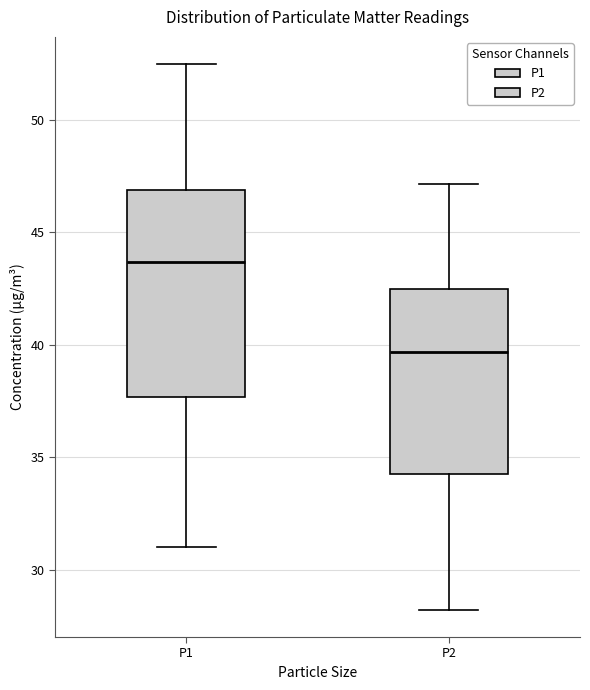

Comparing the boxes themselves (not the whiskers), which one is the tallest?

P1